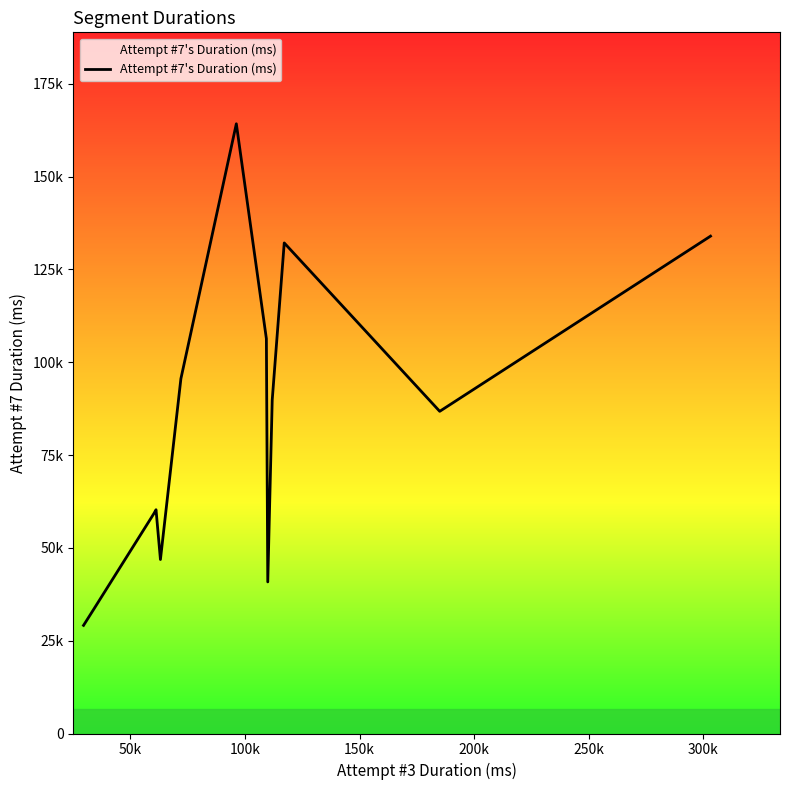

Is this an area chart (filled region under the line)?

Yes